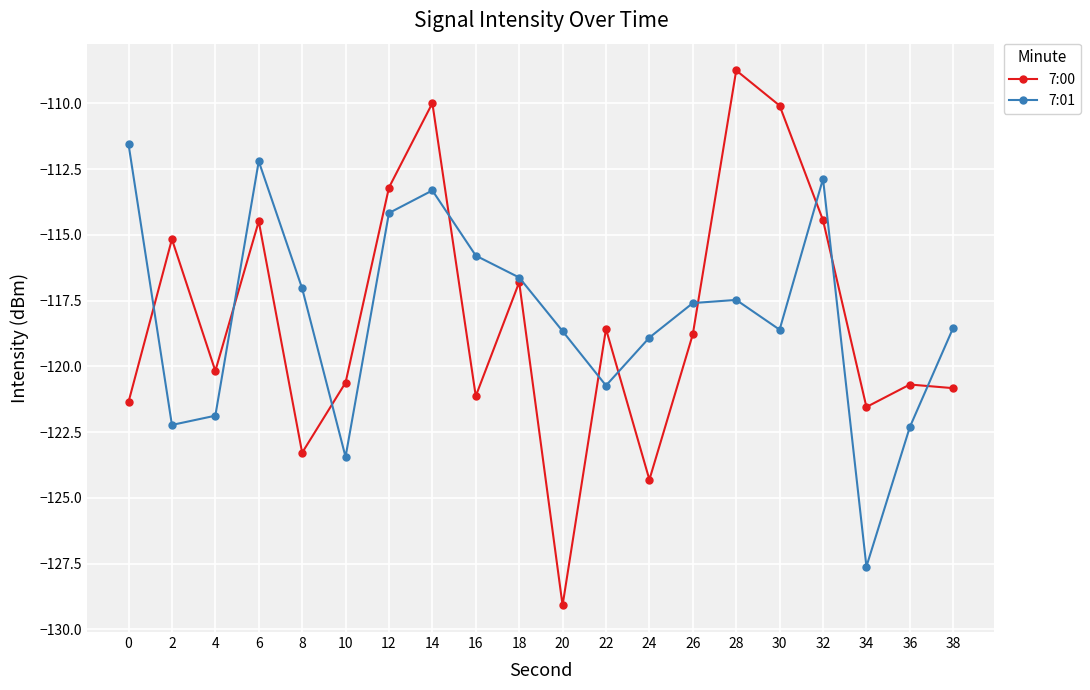

True or false: 7:00 and 7:01 intersect in this chart.

True